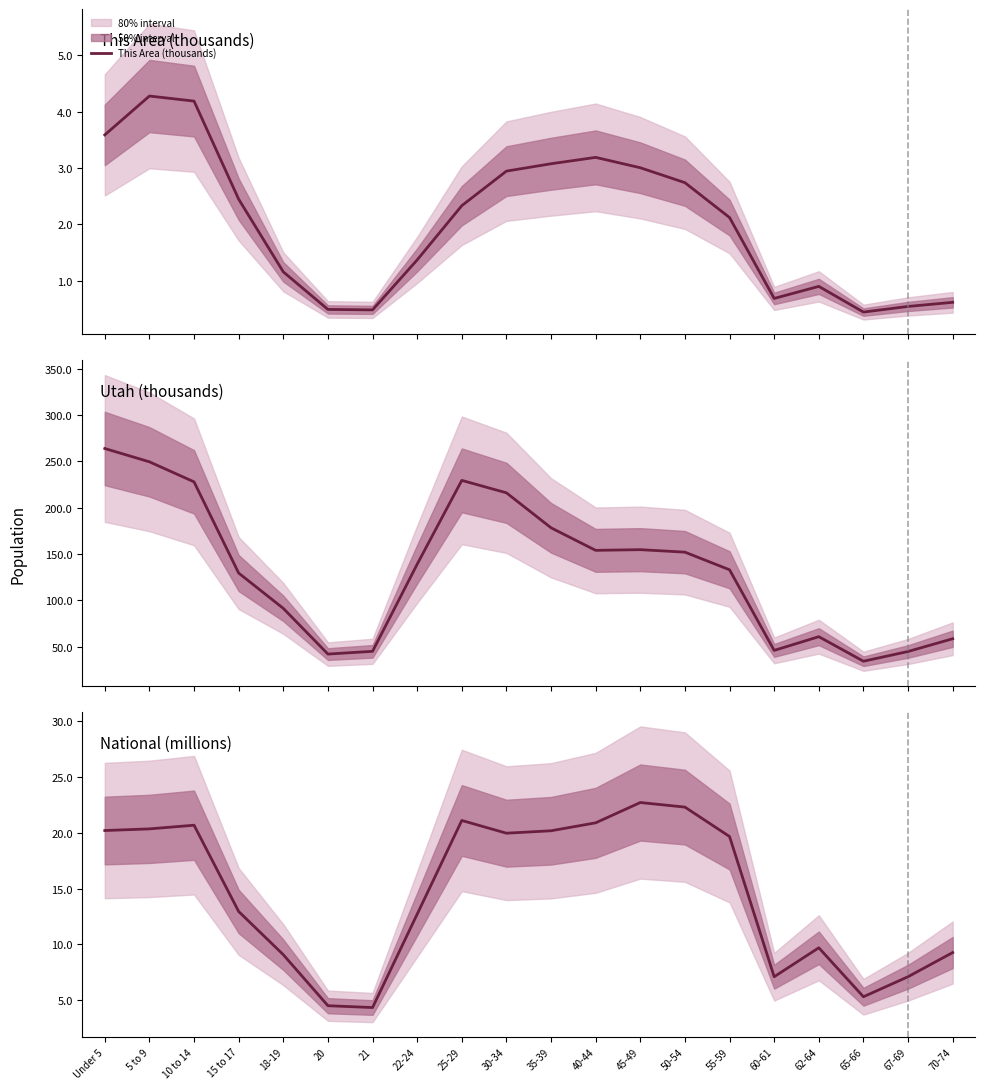

At how many categories does at least one series exceed 226?

4